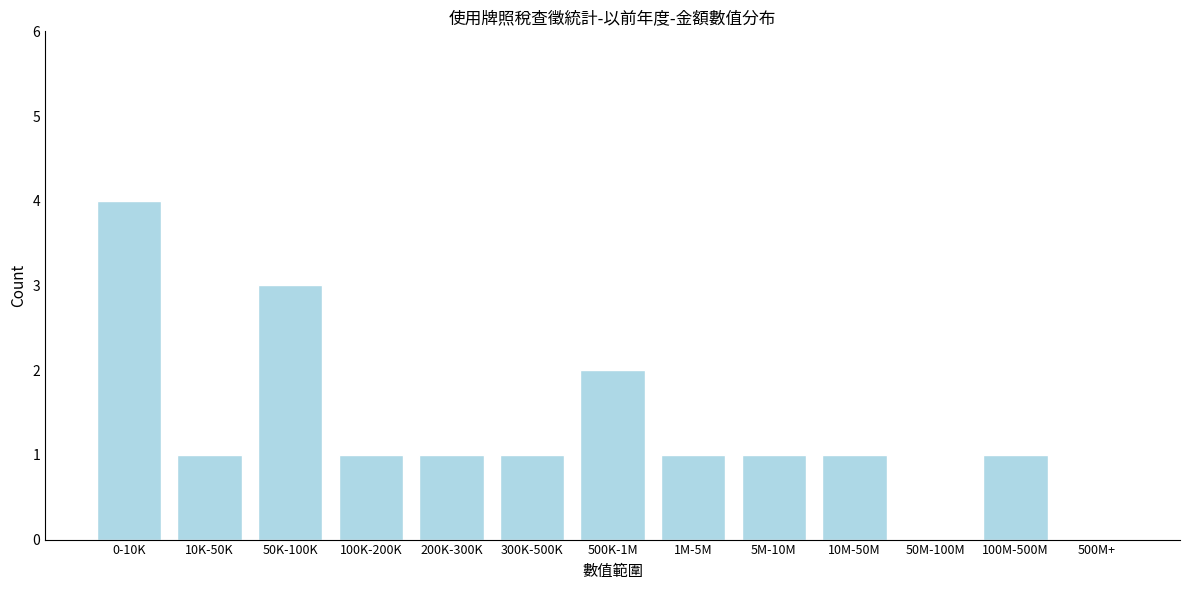

Reading left to right, what are all the values shown in this chart?

0-10K=4	10K-50K=1	50K-100K=3	100K-200K=1	200K-300K=1	300K-500K=1	500K-1M=2	1M-5M=1	5M-10M=1	10M-50M=1	50M-100M=0	100M-500M=1	500M+=0